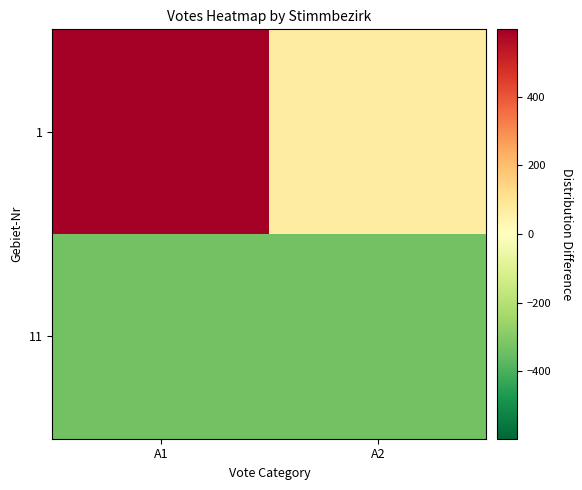

Rank the series at A2 from highest to lowest value.

1, 11